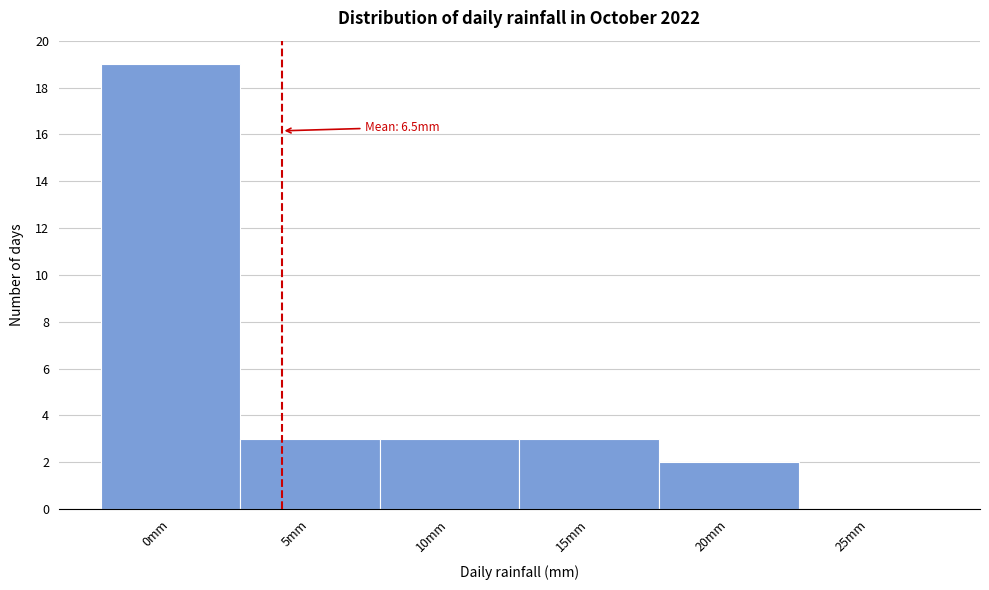

Reading right to left, list all the values displayed in this chart.

25mm=0	20mm=2	15mm=3	10mm=3	5mm=3	0mm=19